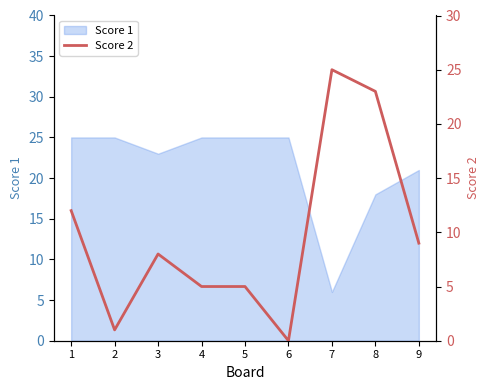

How many values are below 8?

4